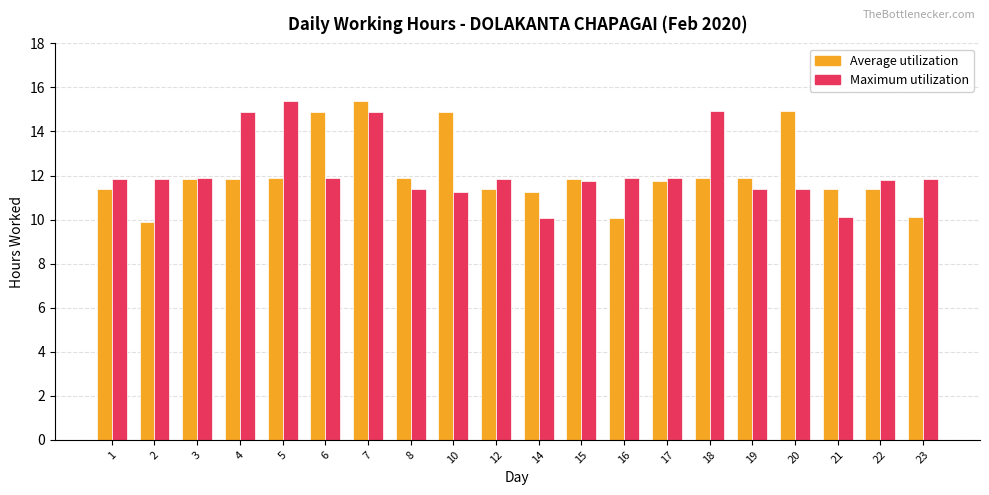

What is the difference between the Maximum utilization values at 4 and 22?

3.1